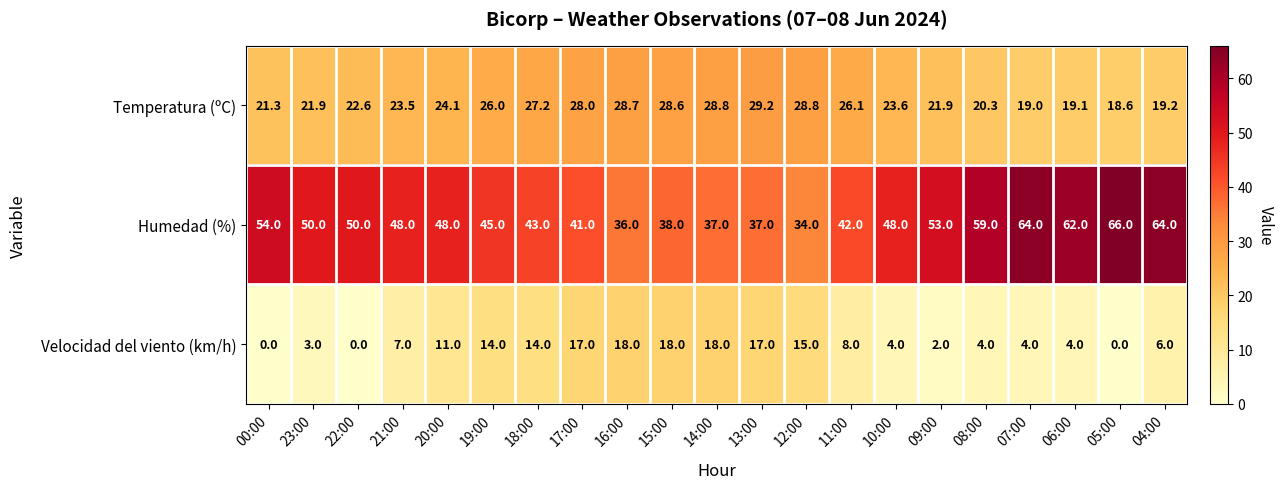

Rank the series by their average value, from lowest to highest.

Velocidad del viento (km/h), Temperatura (ºC), Humedad (%)